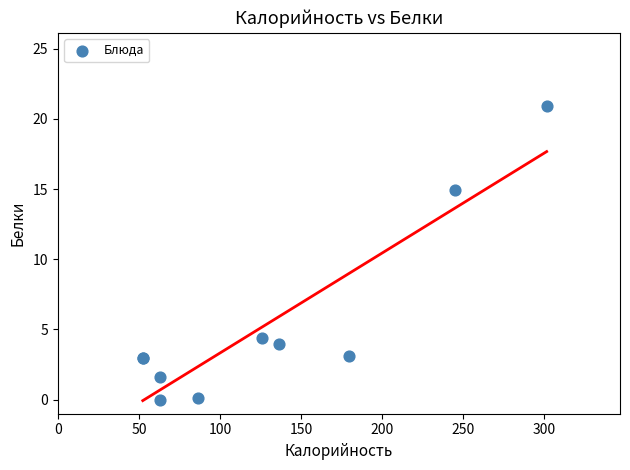

What Y value in the scatter plot is closest to 10?

14.9